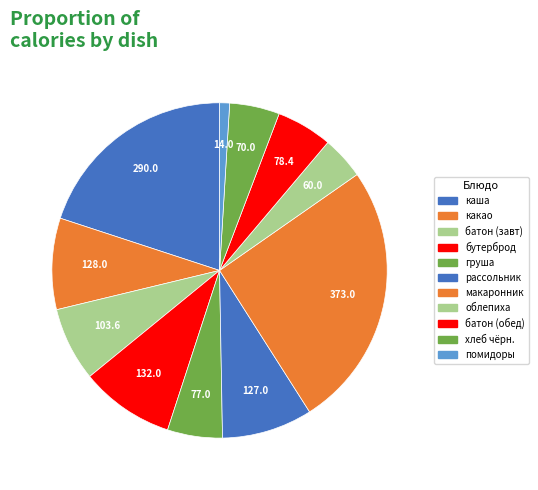

Rank the categories by value from highest to lowest.

макаронник с мясом, каша молочная, бутерброд горячий, какао с молоком, рассольник ленинградский, батон витаминный (завтрак), батон витаминный (обед), груша, хлеб полезный, напиток из облепихи, помидоры свежие